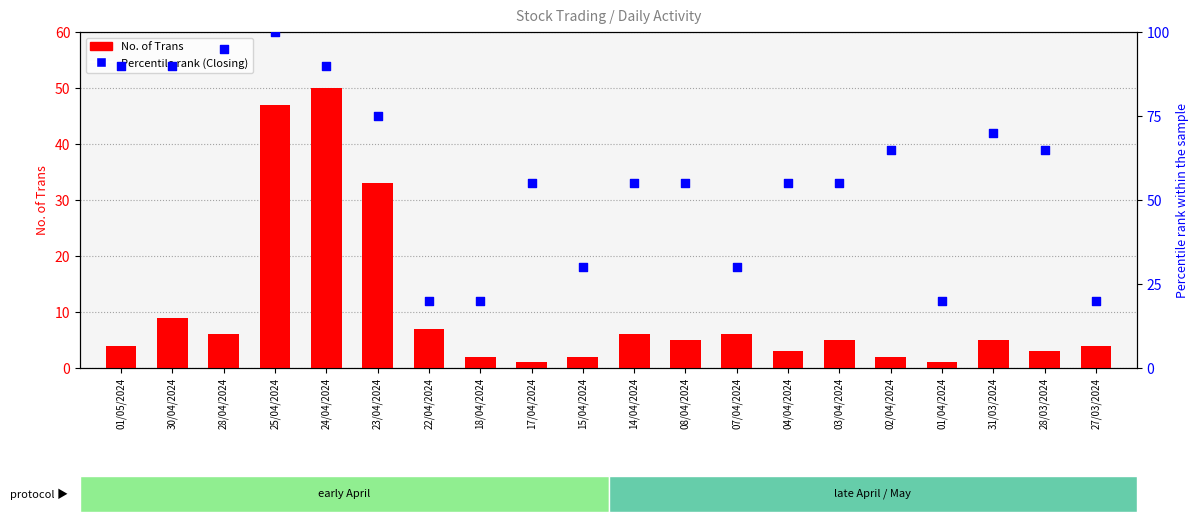

At which category is the sum across all series the highest?

25/04/2024